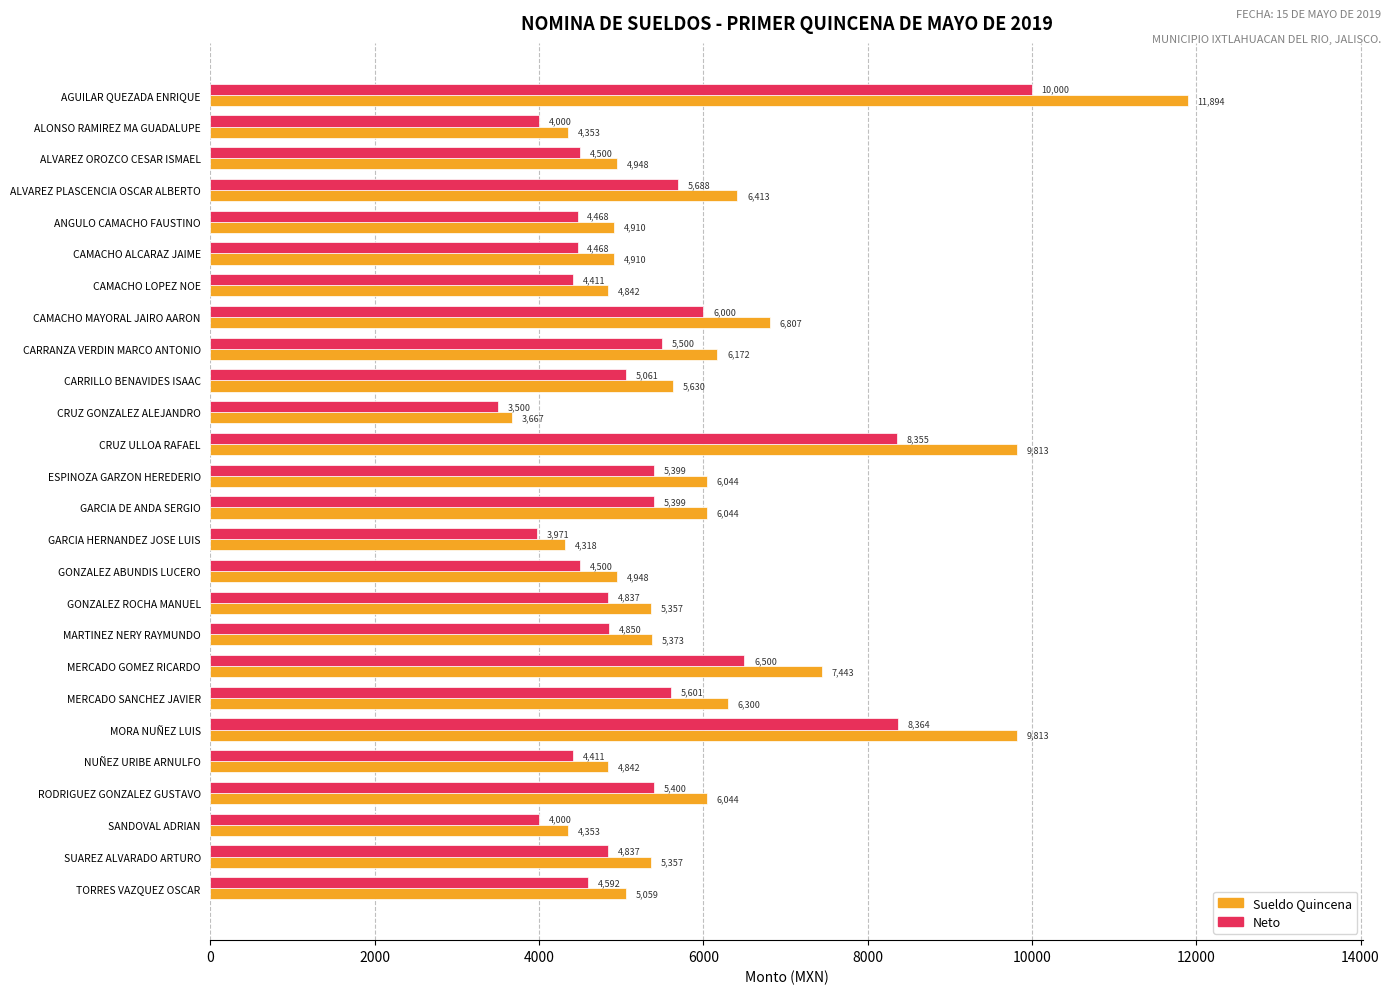

At which category does the chart reach its peak across all series?

AGUILAR QUEZADA ENRIQUE